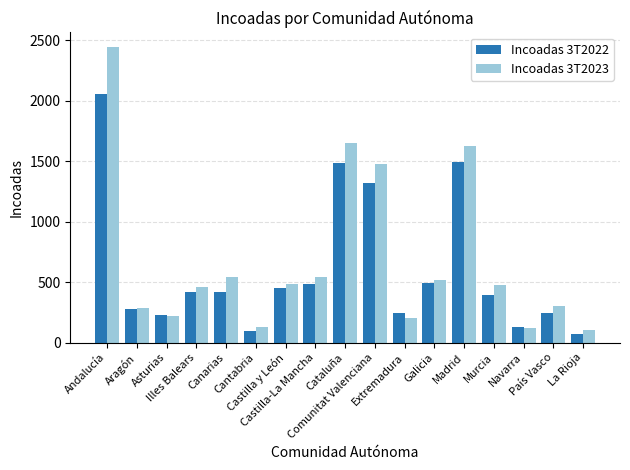

How many data points does each series have?

17